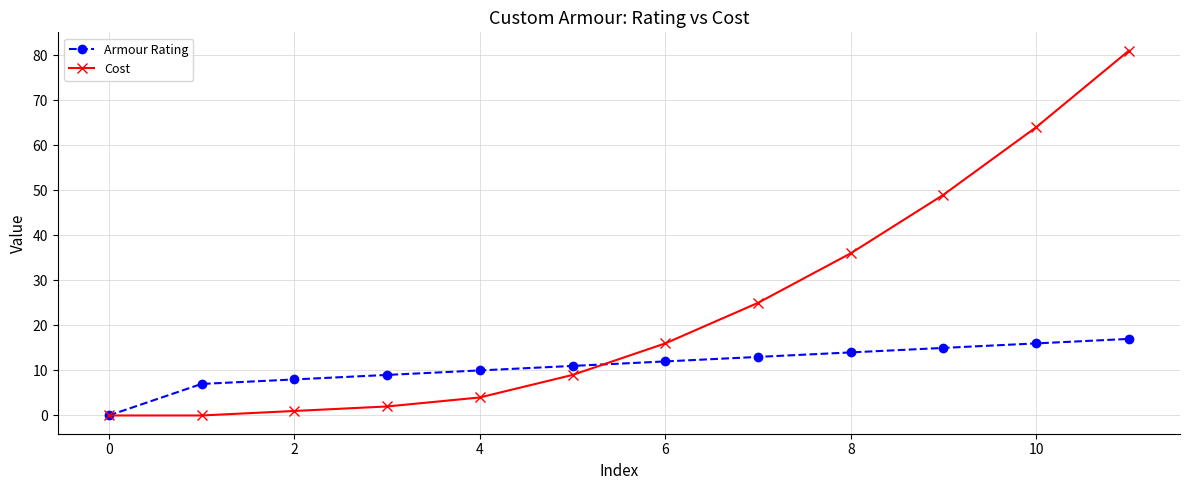

What is the sum of all Armour Rating values?

132